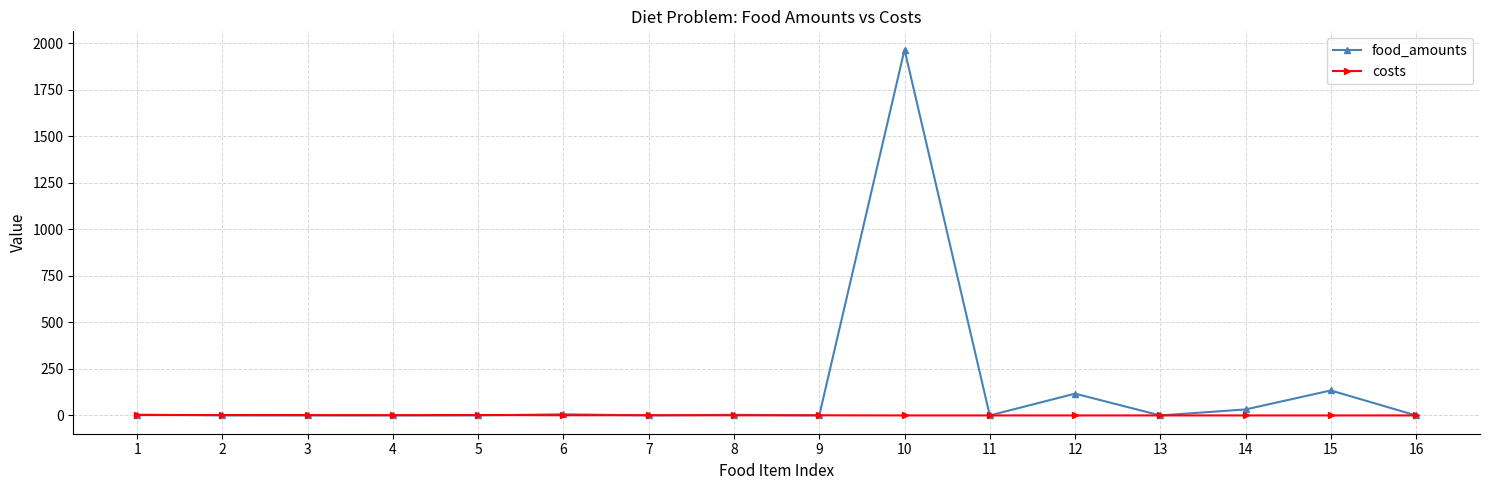

Does the chart have visible grid lines?

Yes